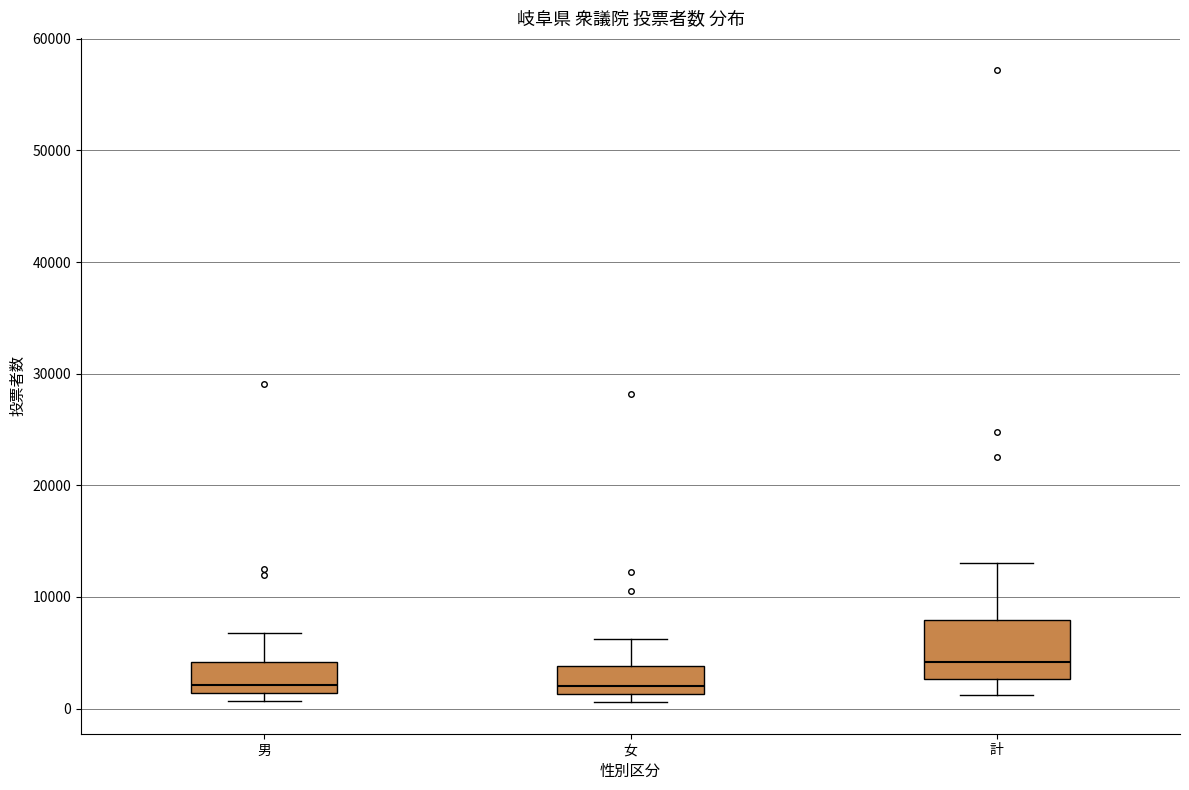

Reading left to right, read every box against the y-axis: the position of its median line, the range the box covers, and the ends of its whiskers. The values are not printed on the chart, so give them approximately, as read against the axis.

男: median 2000, box 1000 to 4000, whiskers 1000 (just below the box's lower edge) to 7000
女: median 2000, box 1000 to 4000, whiskers 1000 (just below the box's lower edge) to 6000
計: median 4000, box 3000 to 8000, whiskers 1000 to 13000